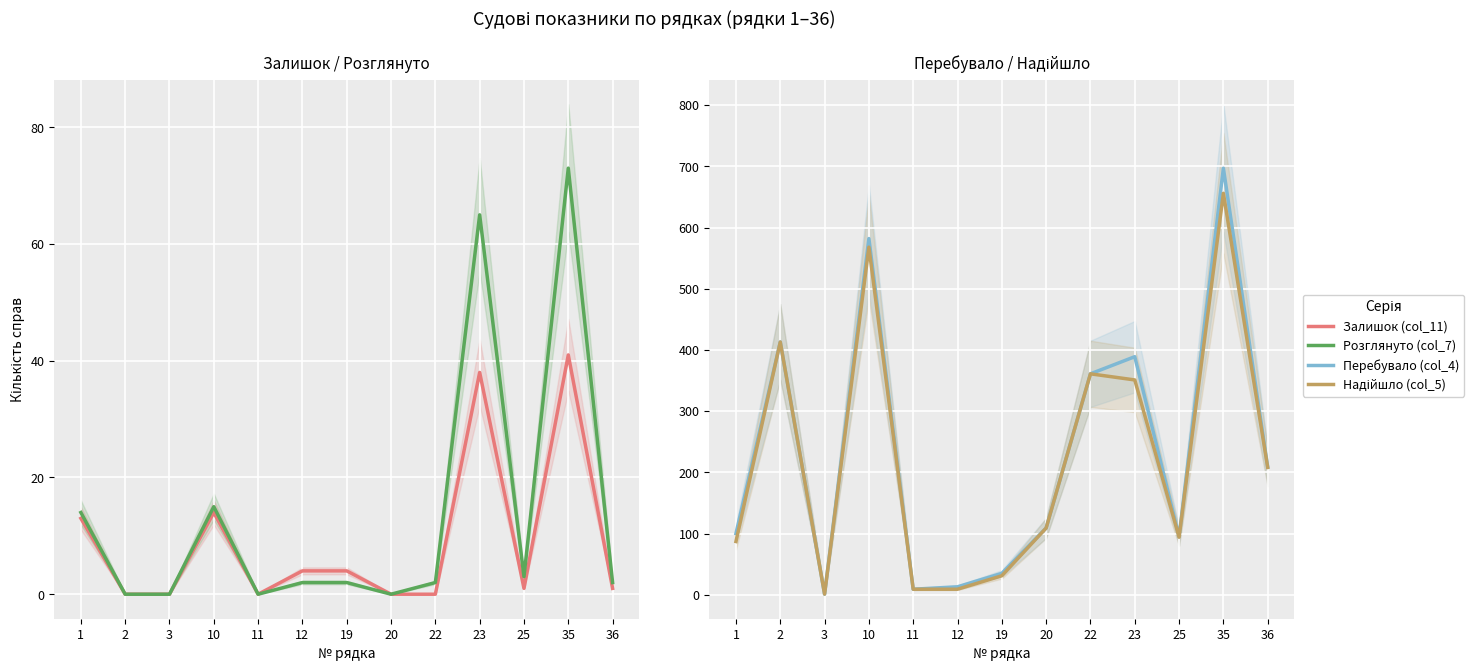

True or false: Перебувало (col_4) has more than 2 points higher than both neighbors.

True